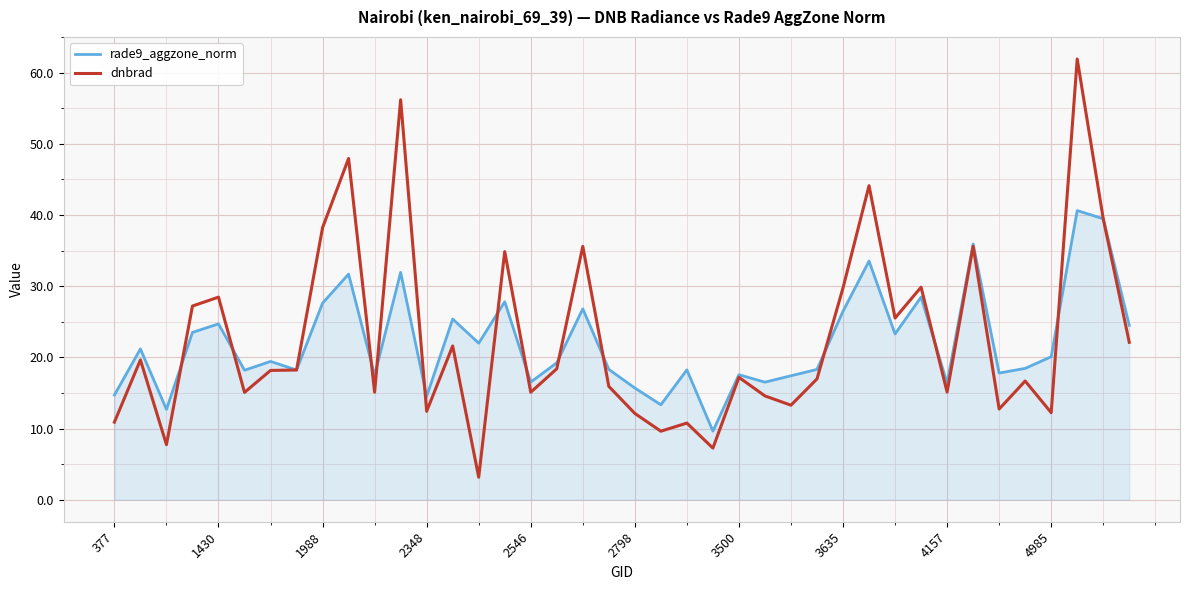

What is the highest value of the rade9_aggzone_norm series?

40.6